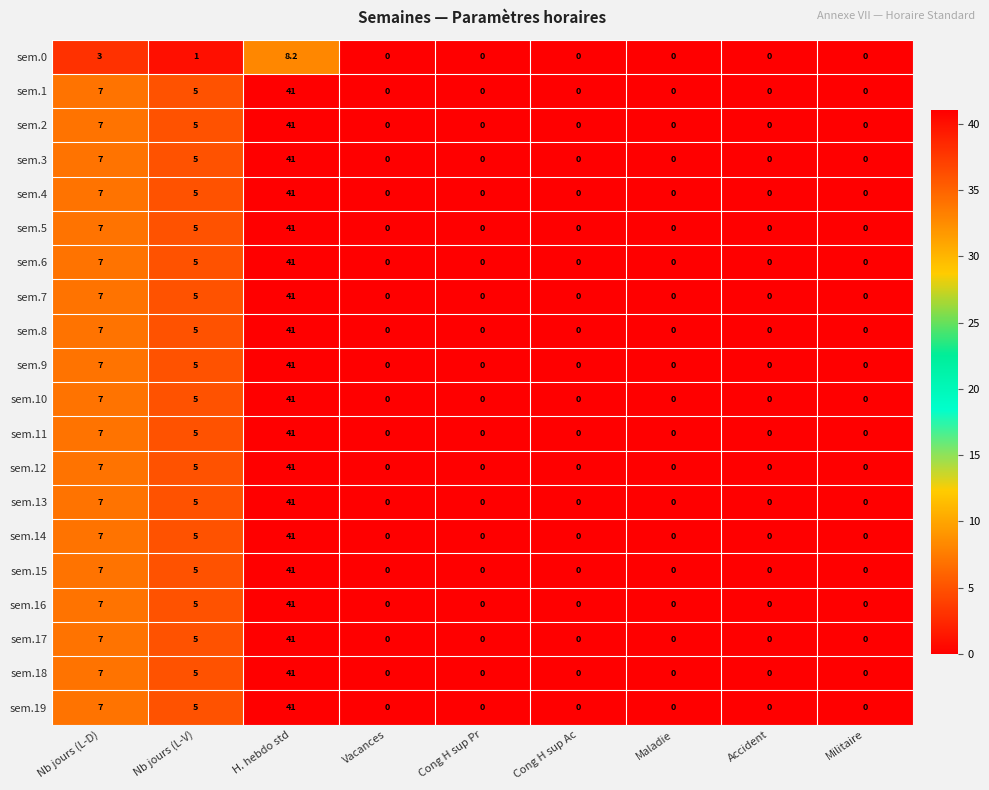

What is the maximum value shown in the chart?

41.0